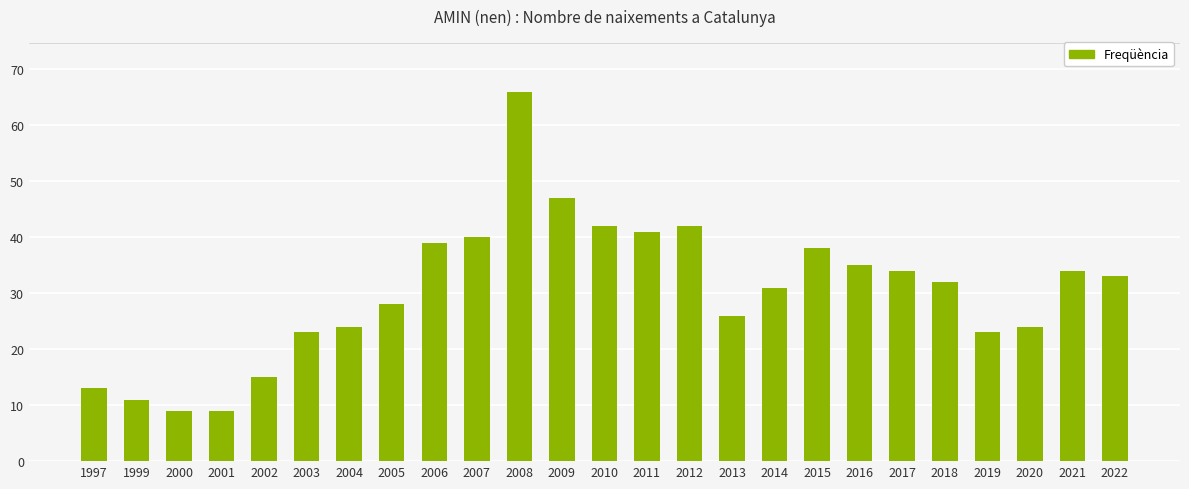

Which label corresponds to the largest value in the chart?

2008